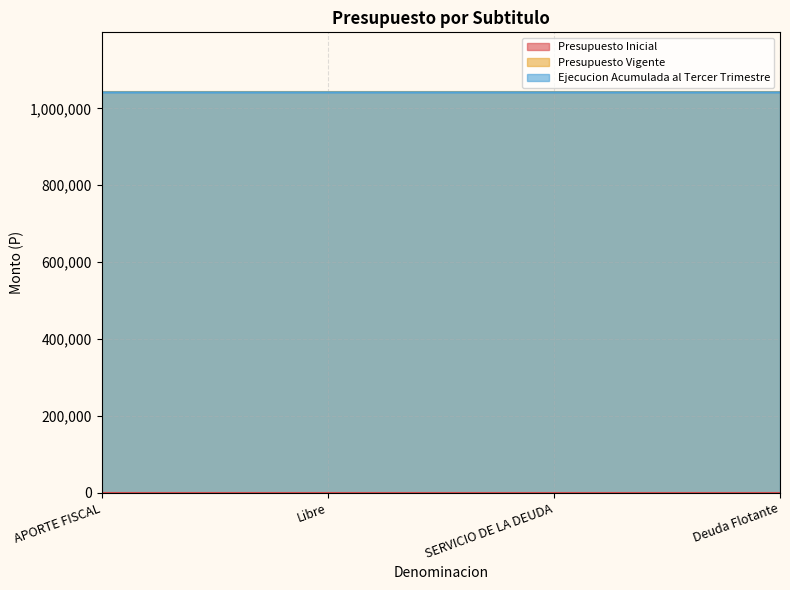

Which category has the lowest value in the Presupuesto Inicial series?

APORTE FISCAL